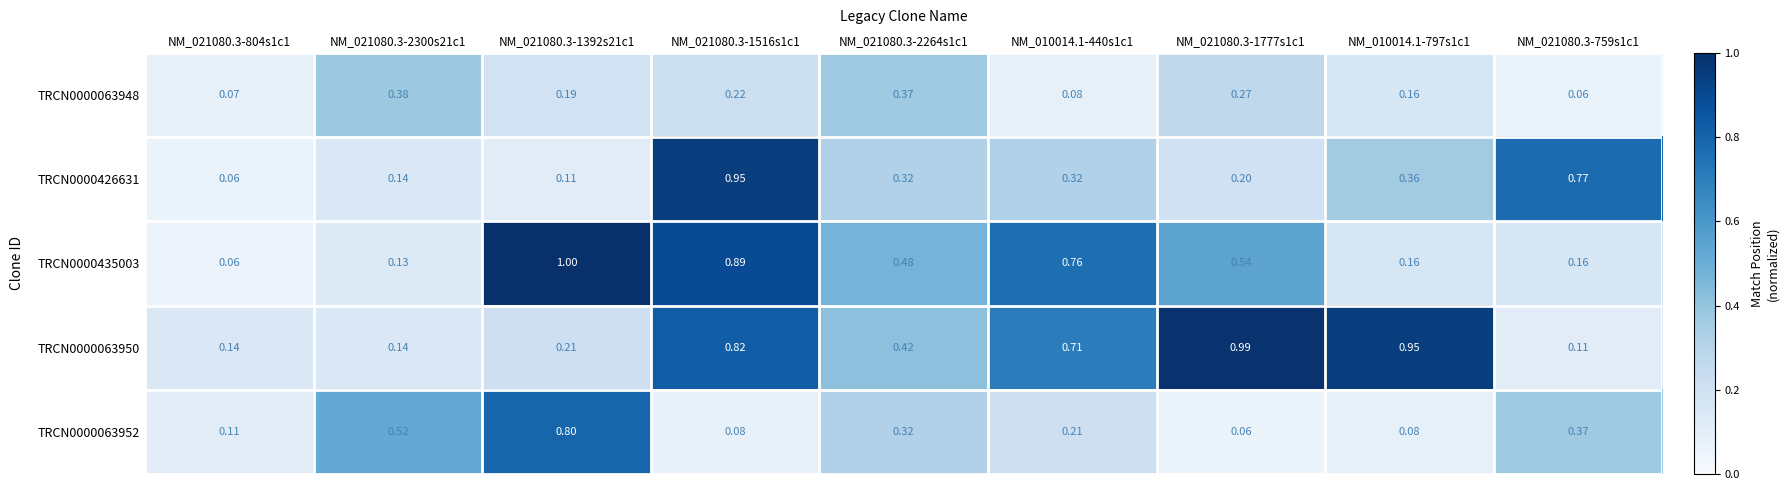

At NM_021080.3-759s1c1, list the series in order from smallest to largest.

TRCN0000063948, TRCN0000063950, TRCN0000435003, TRCN0000063952, TRCN0000426631